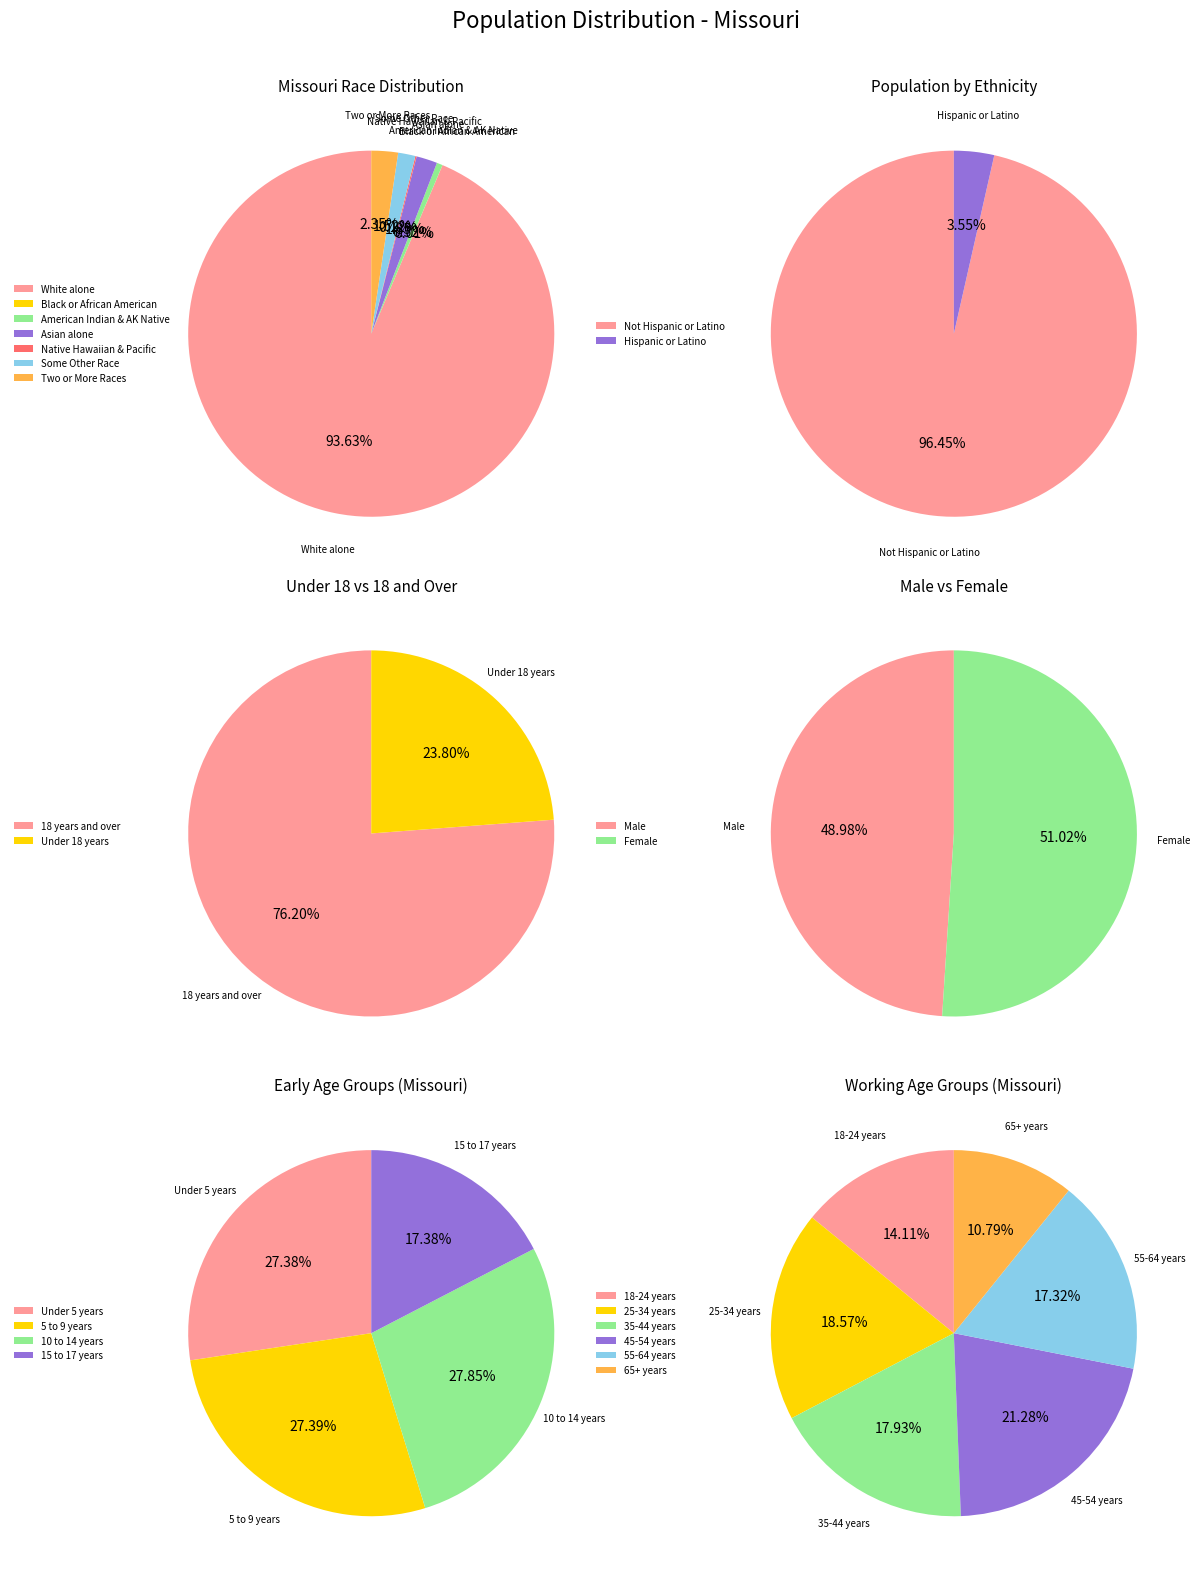

True or false: American Indian and Alaska Native accounts for 1% of the total.

True